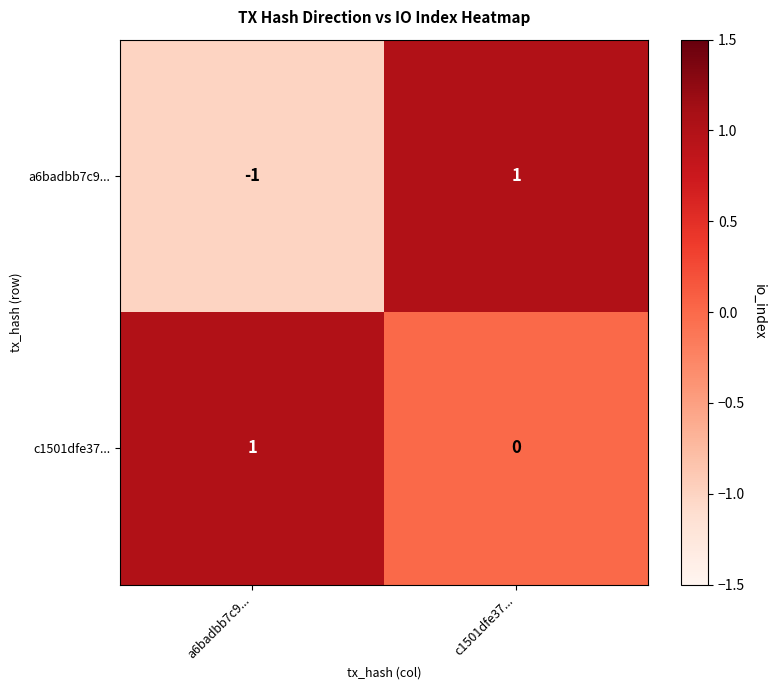

What is the minimum value shown in the chart?

-1